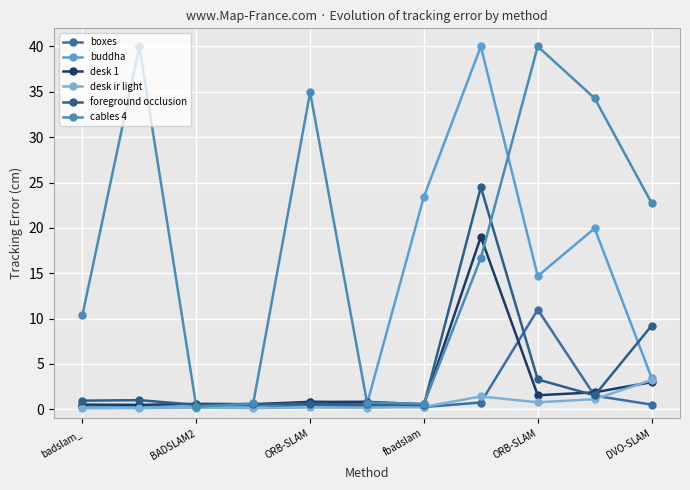

At which category is the sum across all series the highest?

7